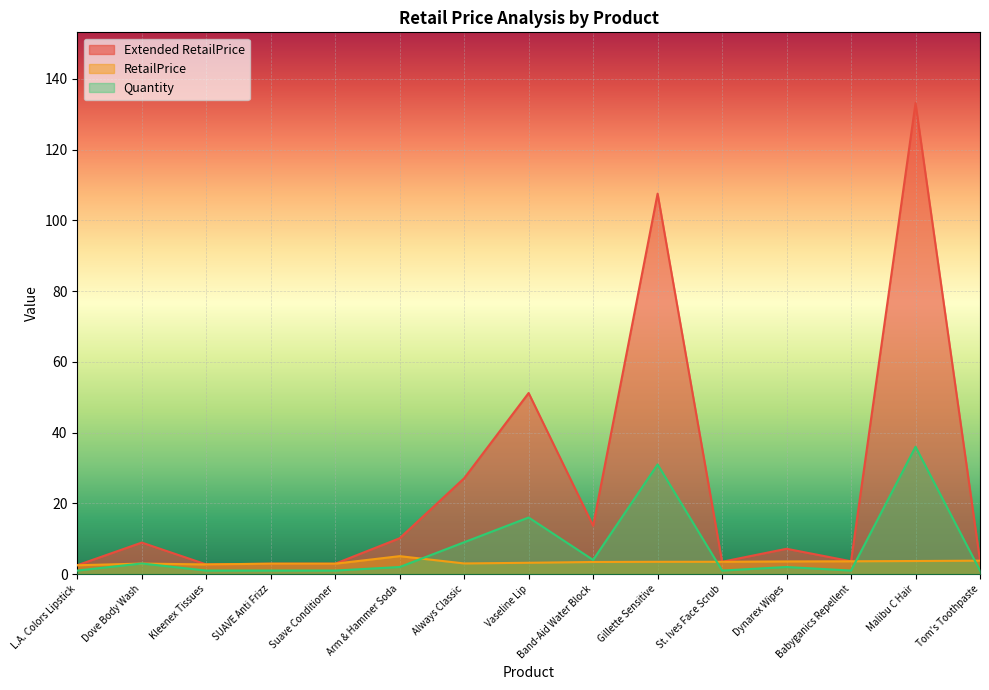

Rank the series at SUAVE Anti Frizz from lowest to highest value.

Quantity, Extended RetailPrice, RetailPrice